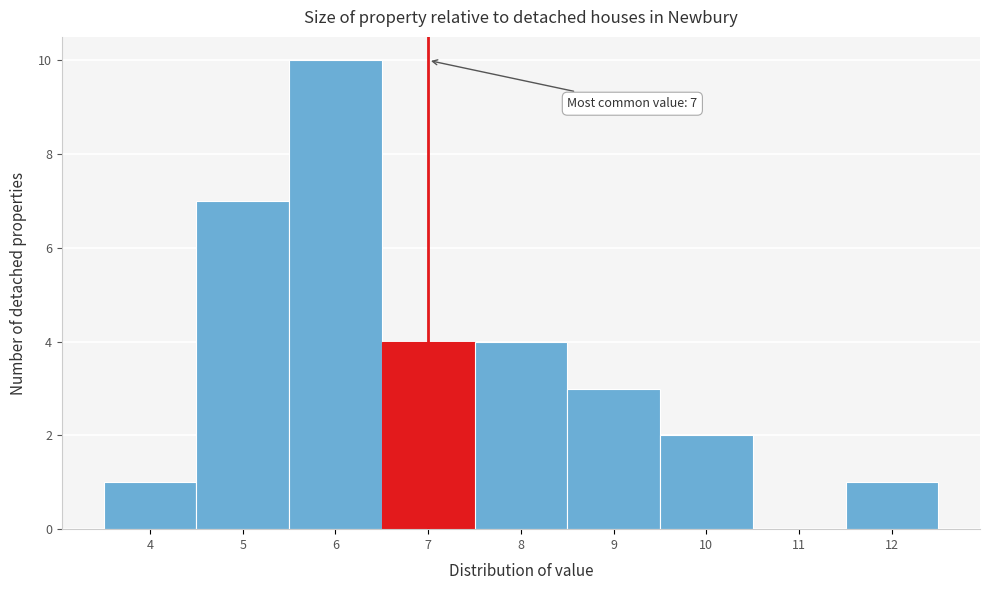

Over which range of the x-axis is the bar tallest?

5.5 to 6.5